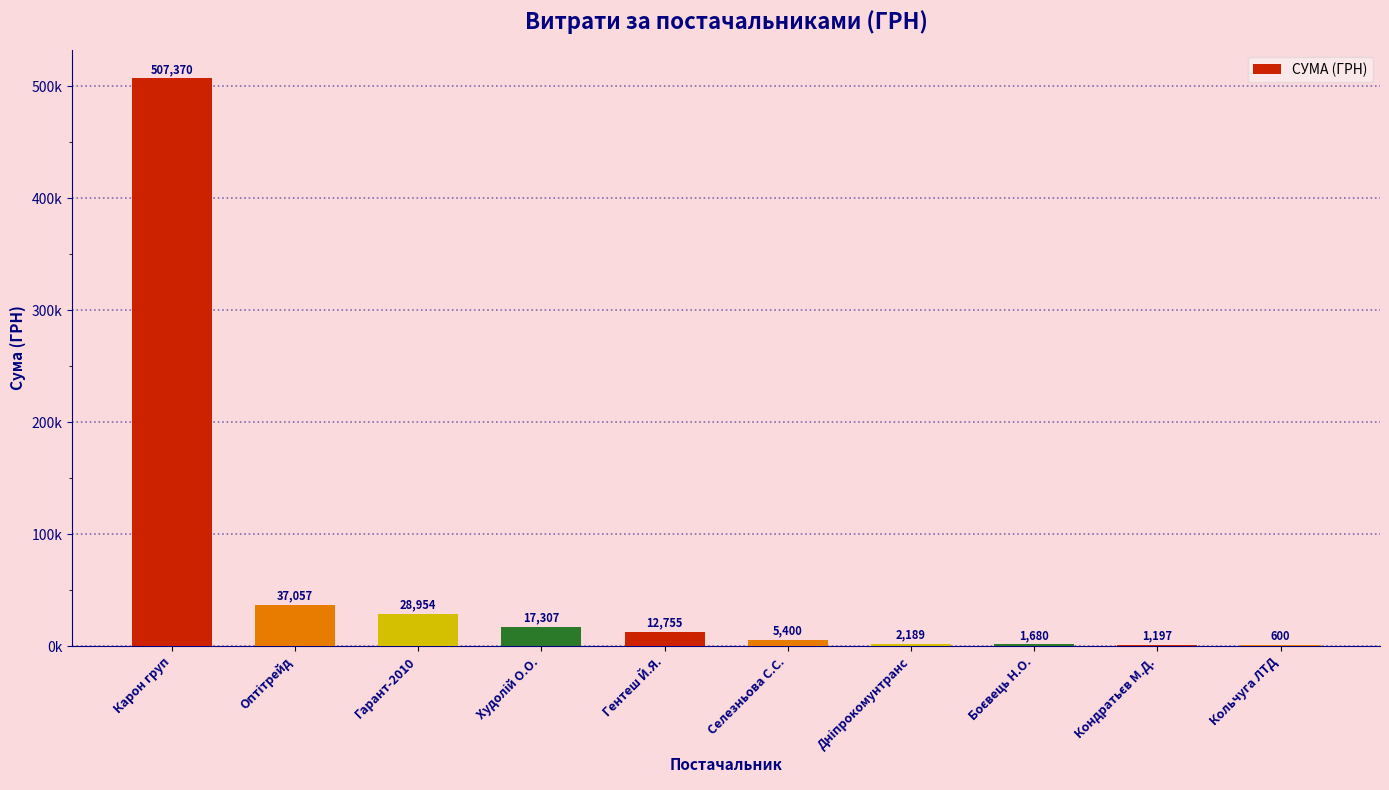

Which category has the highest value across all series?

Карон груп